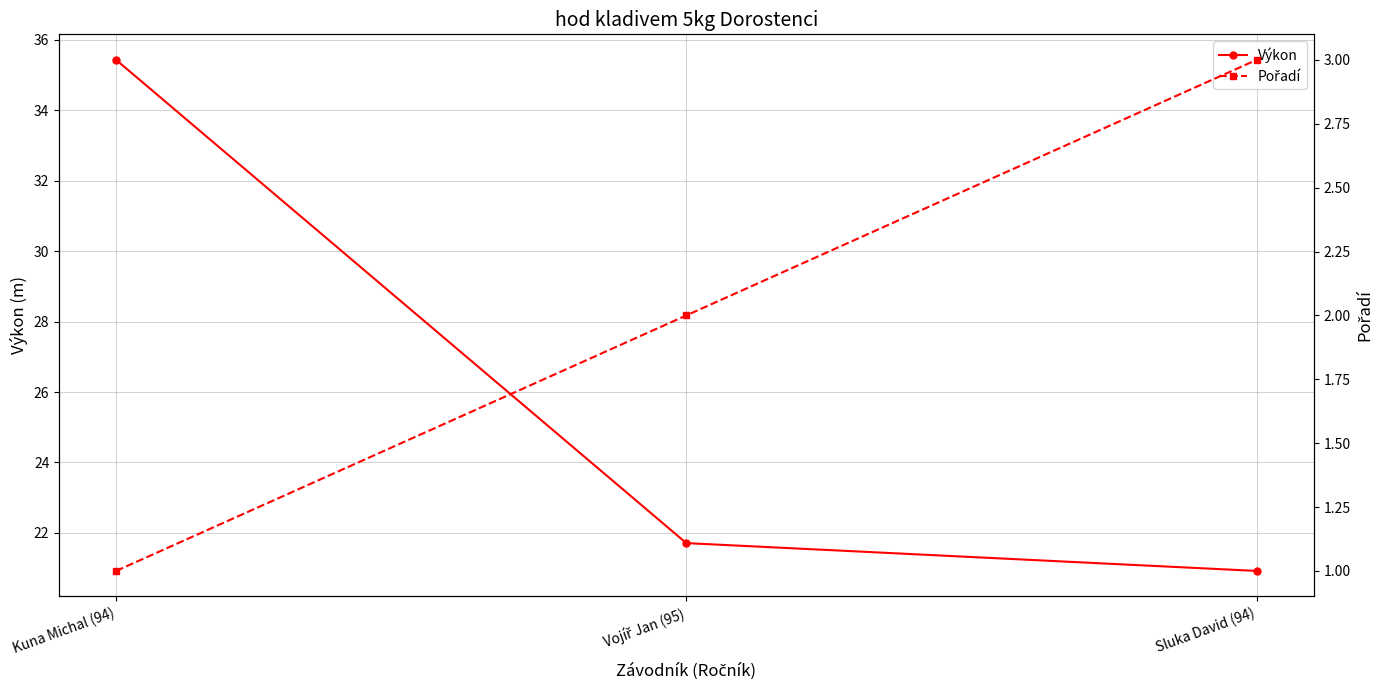

The value of Výkon at Vojíř Jan (95) is 21.7. True or false?

True